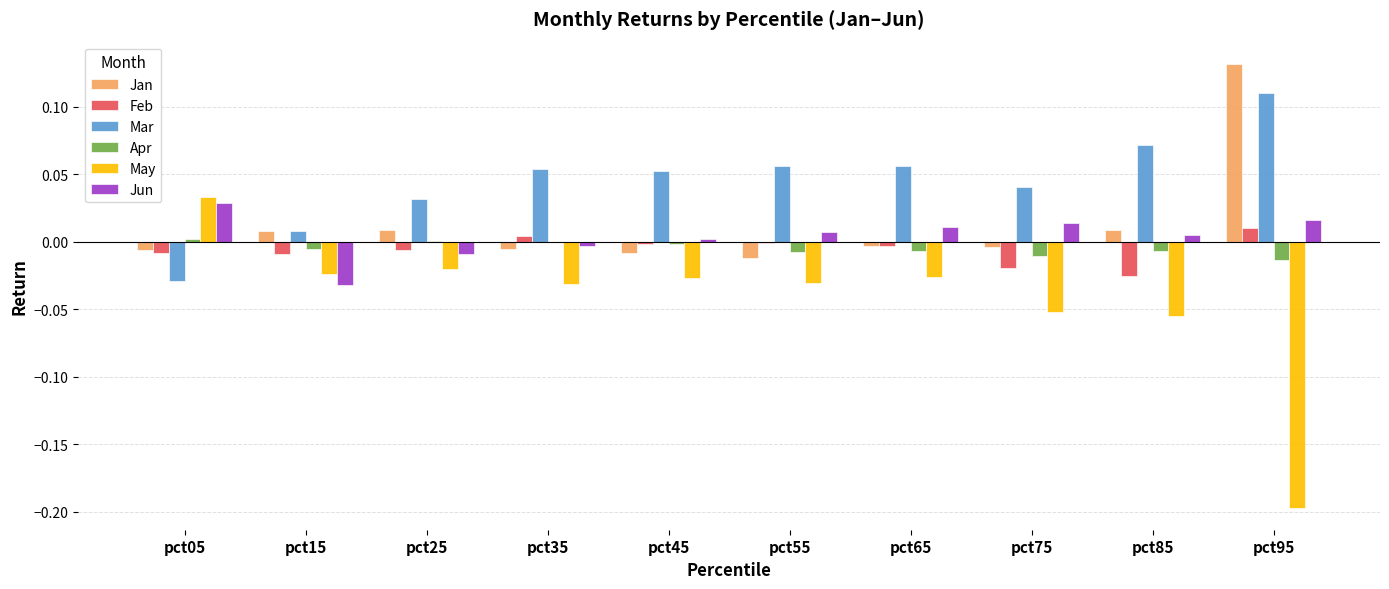

Which series changed the most between pct15 and pct35?

Mar